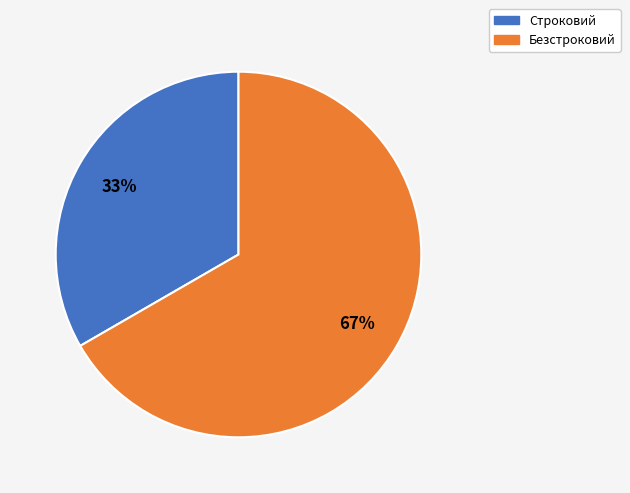

Which has a higher value, Строковий or Безстроковий?

Безстроковий